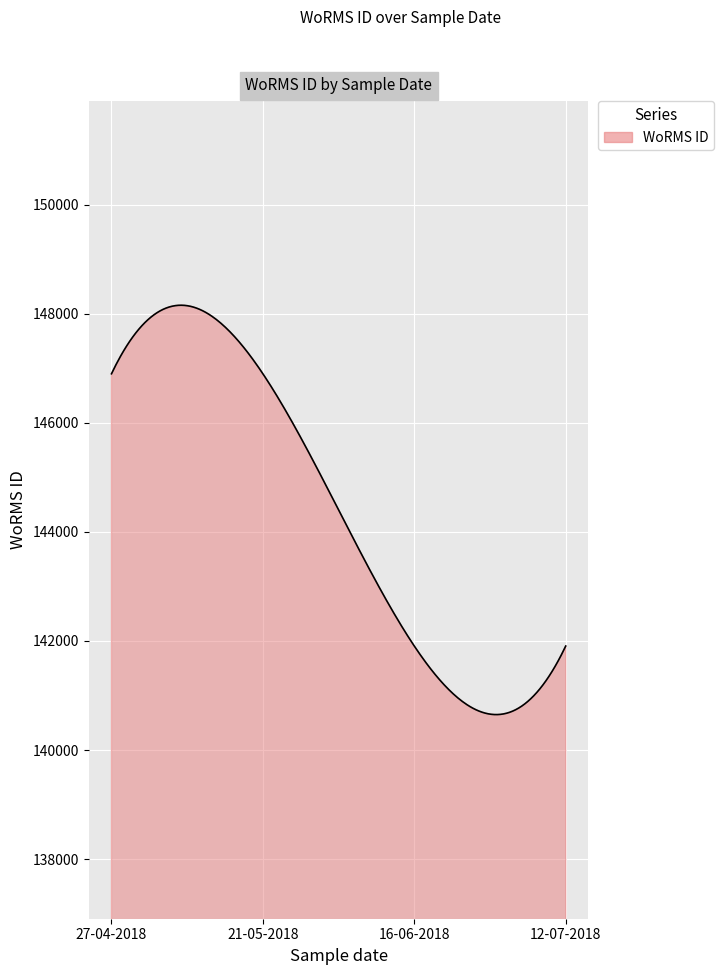

What is the smallest value displayed?

140650.2